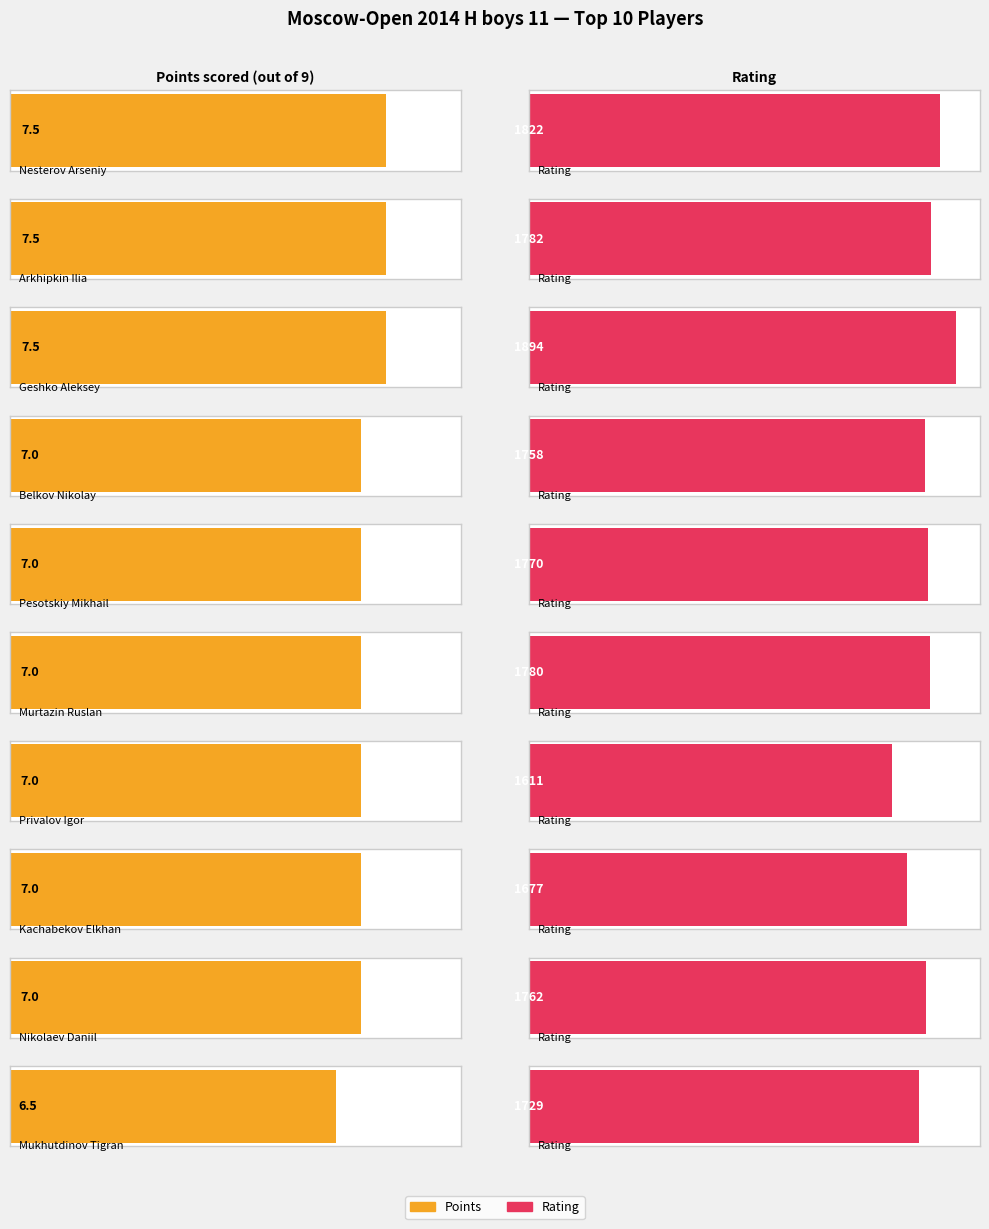

What is the label of the 3rd bar from the right?

Kachabekov Elkhan